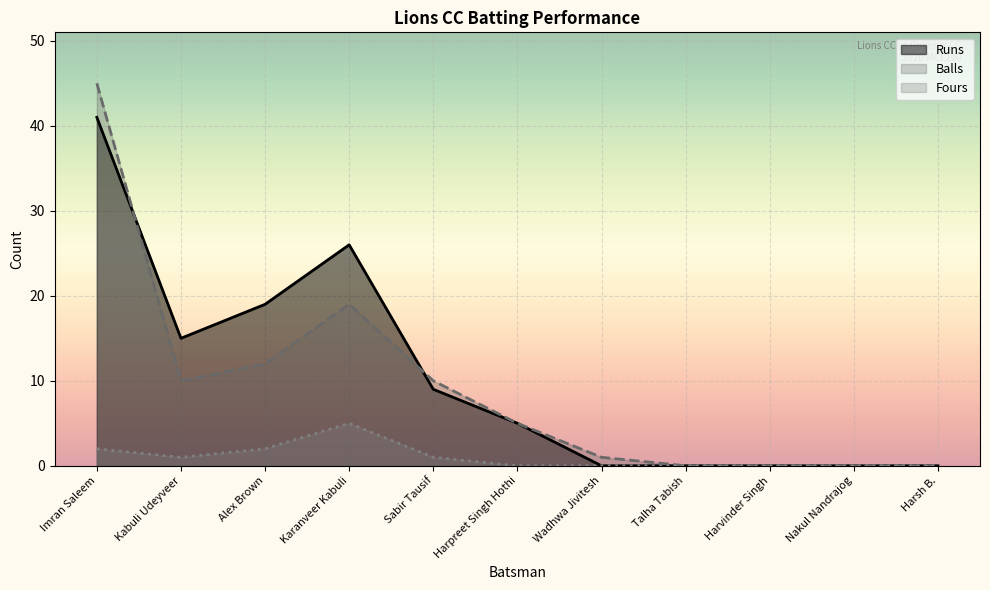

The value of Balls at Alex Brown is 7. True or false?

False